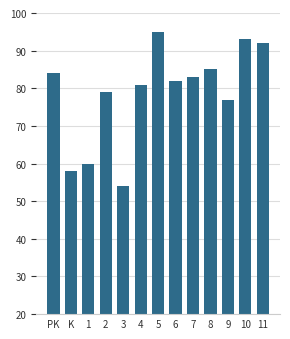

What is the difference between the maximum and minimum values?

41